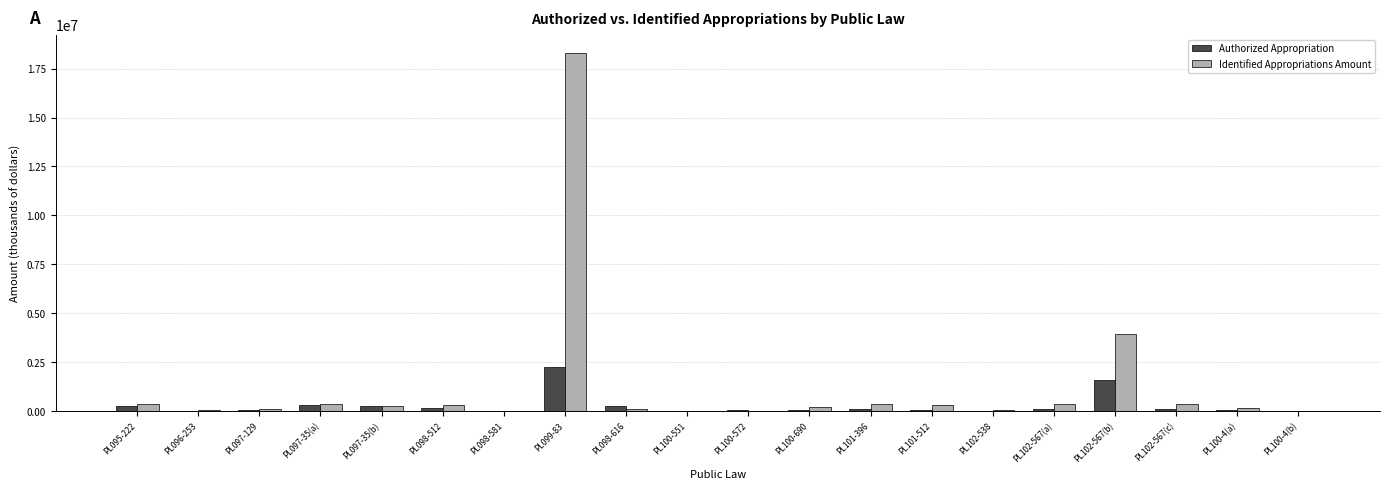

What is the sum of all Authorized Appropriation values?

5671277